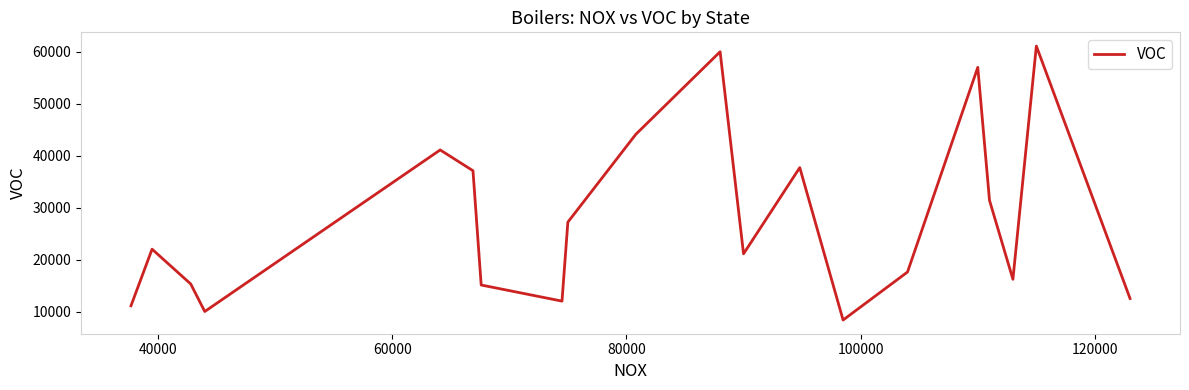

What is the smallest value displayed?

8360